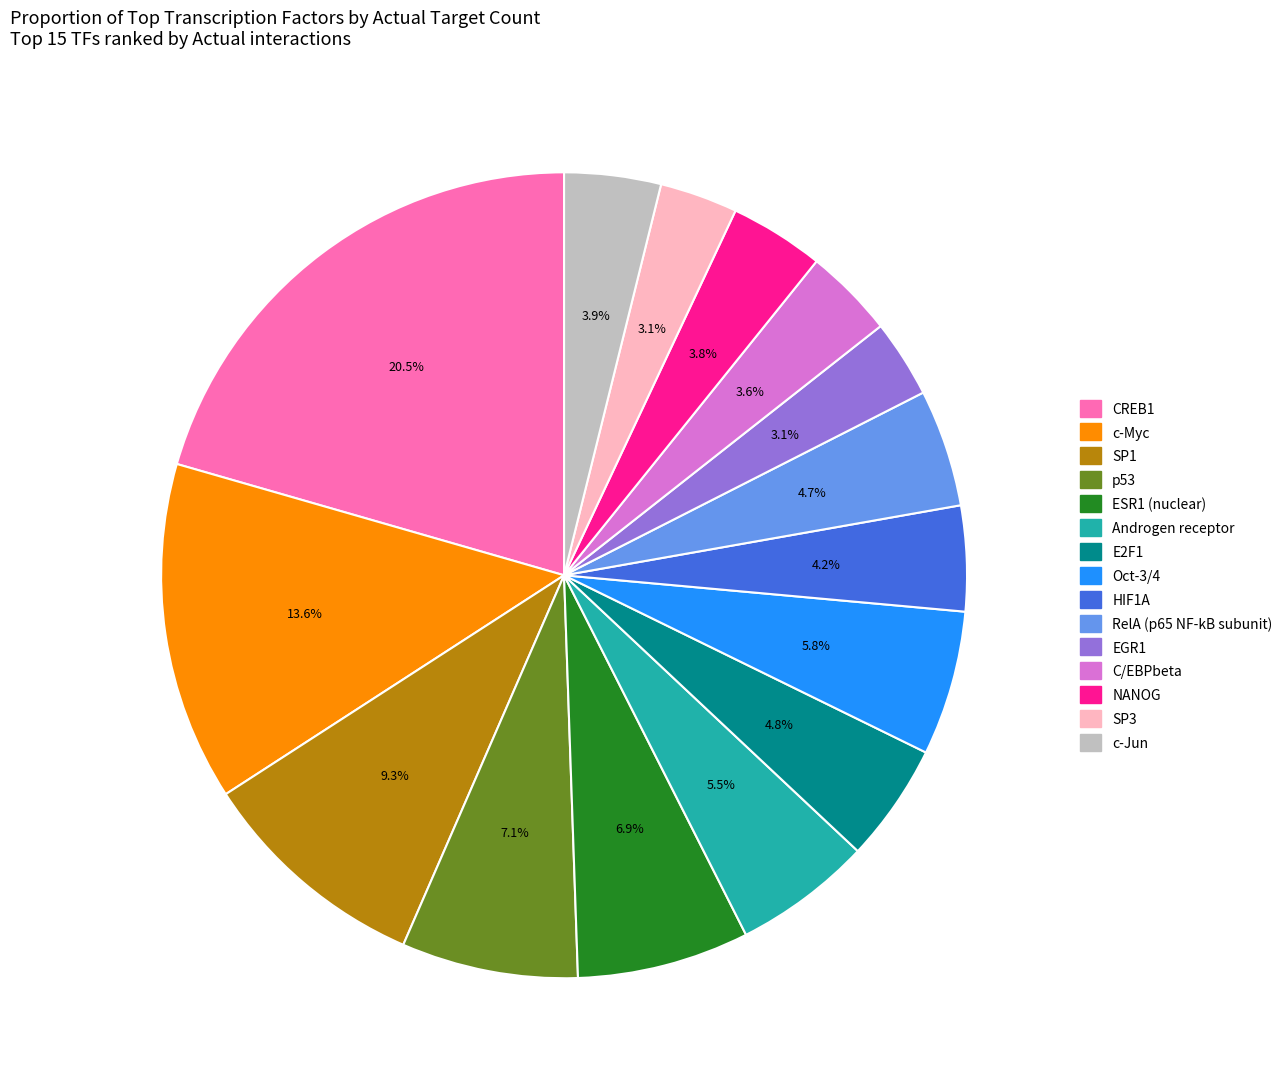

Does c-Myc account for over 50% of the chart?

No